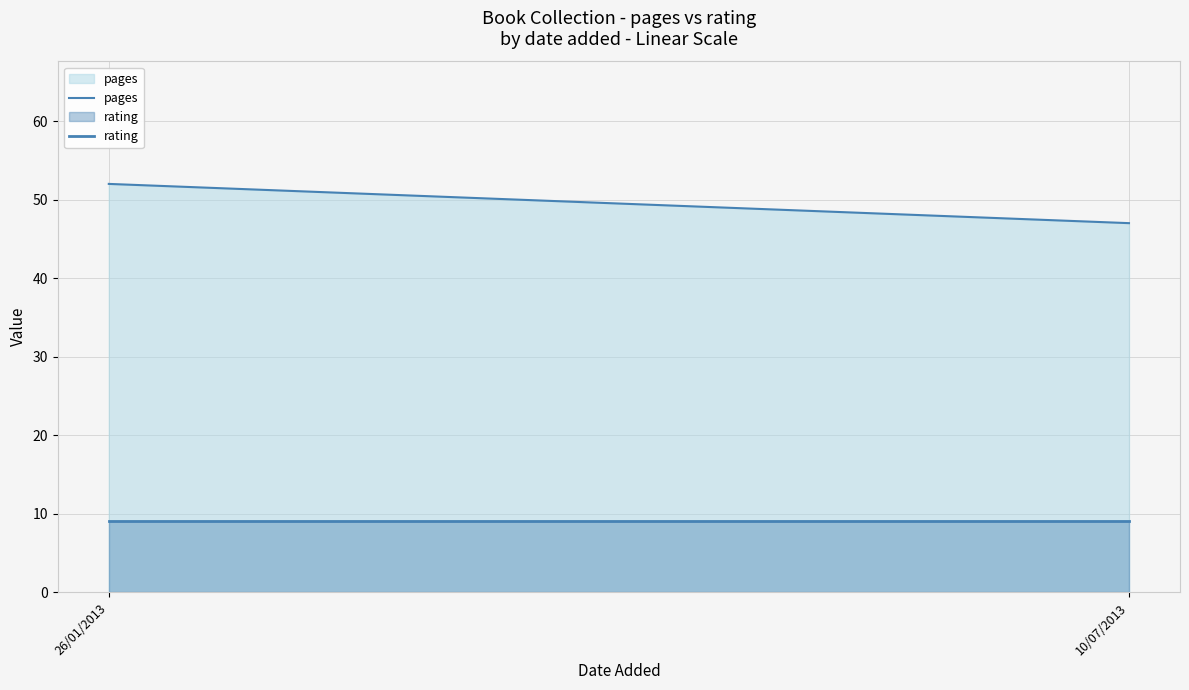

How many series are shown in this chart?

2